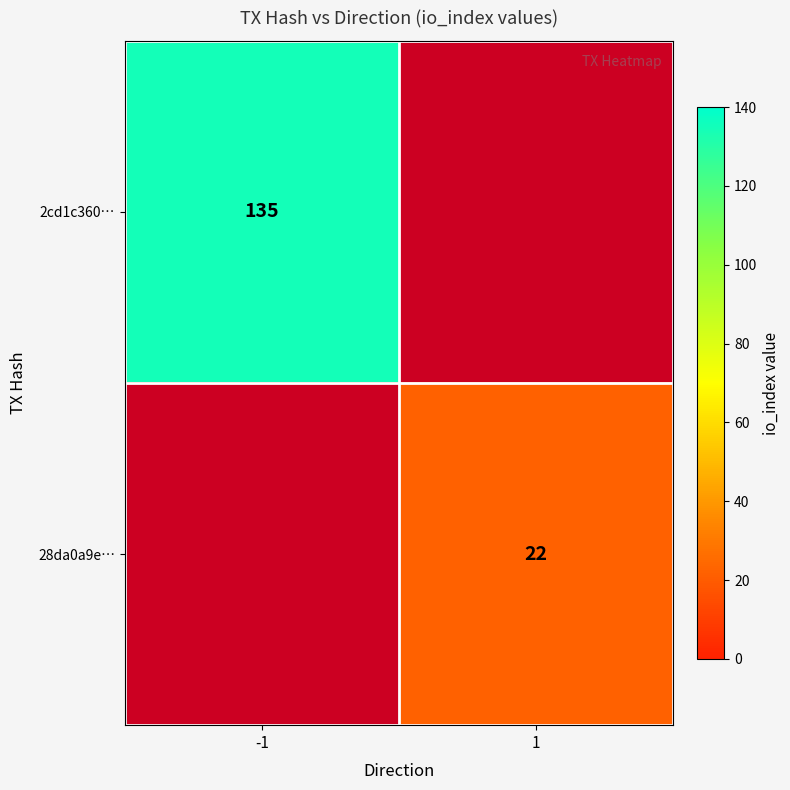

Is the value of 28da0a9e… at 1 greater than the value of 2cd1c360… at -1?

No